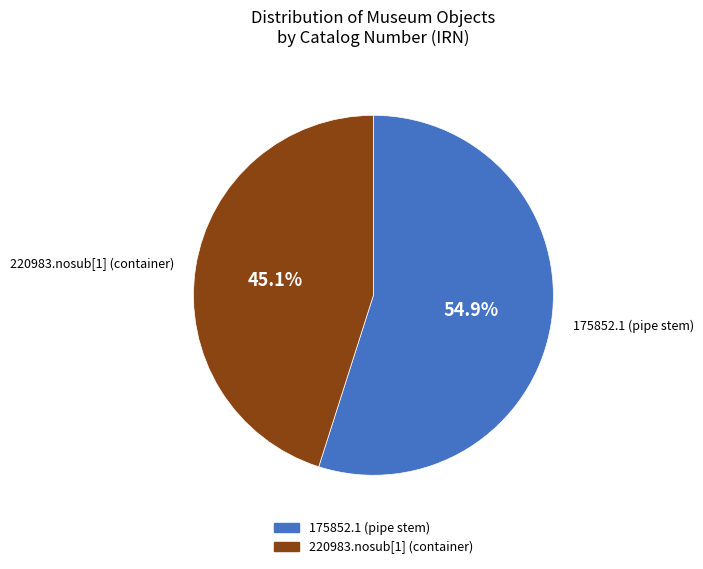

How many segments does this pie chart have?

2